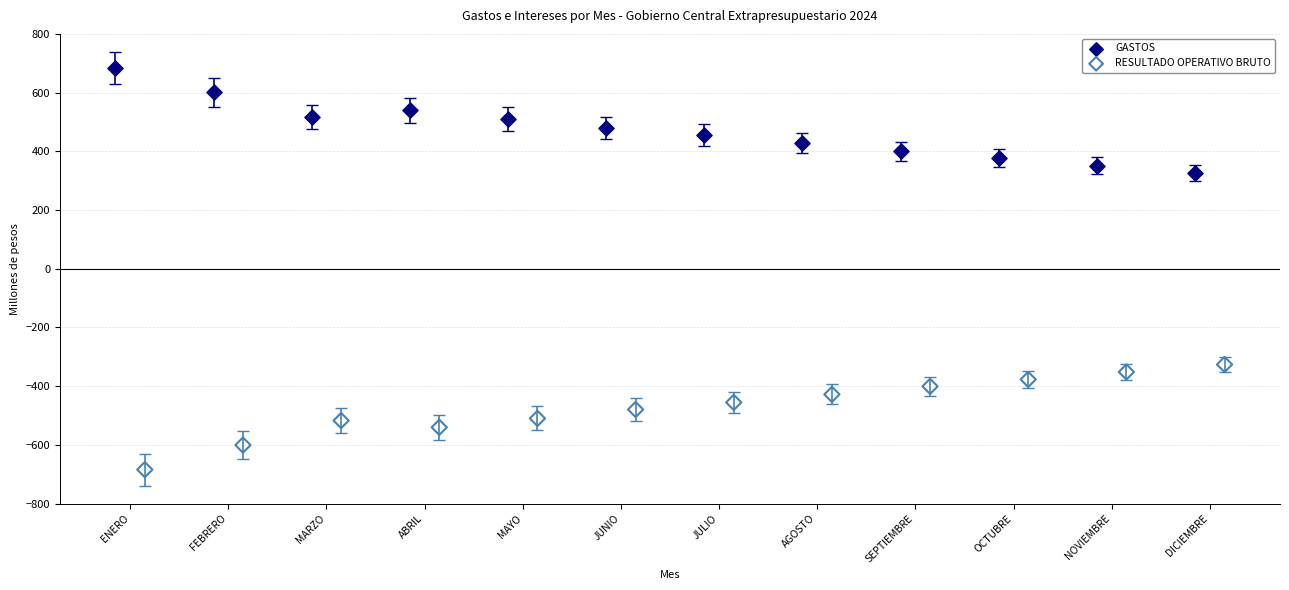

Which series reaches the minimum Y coordinate?

RESULTADO OPERATIVO BRUTO